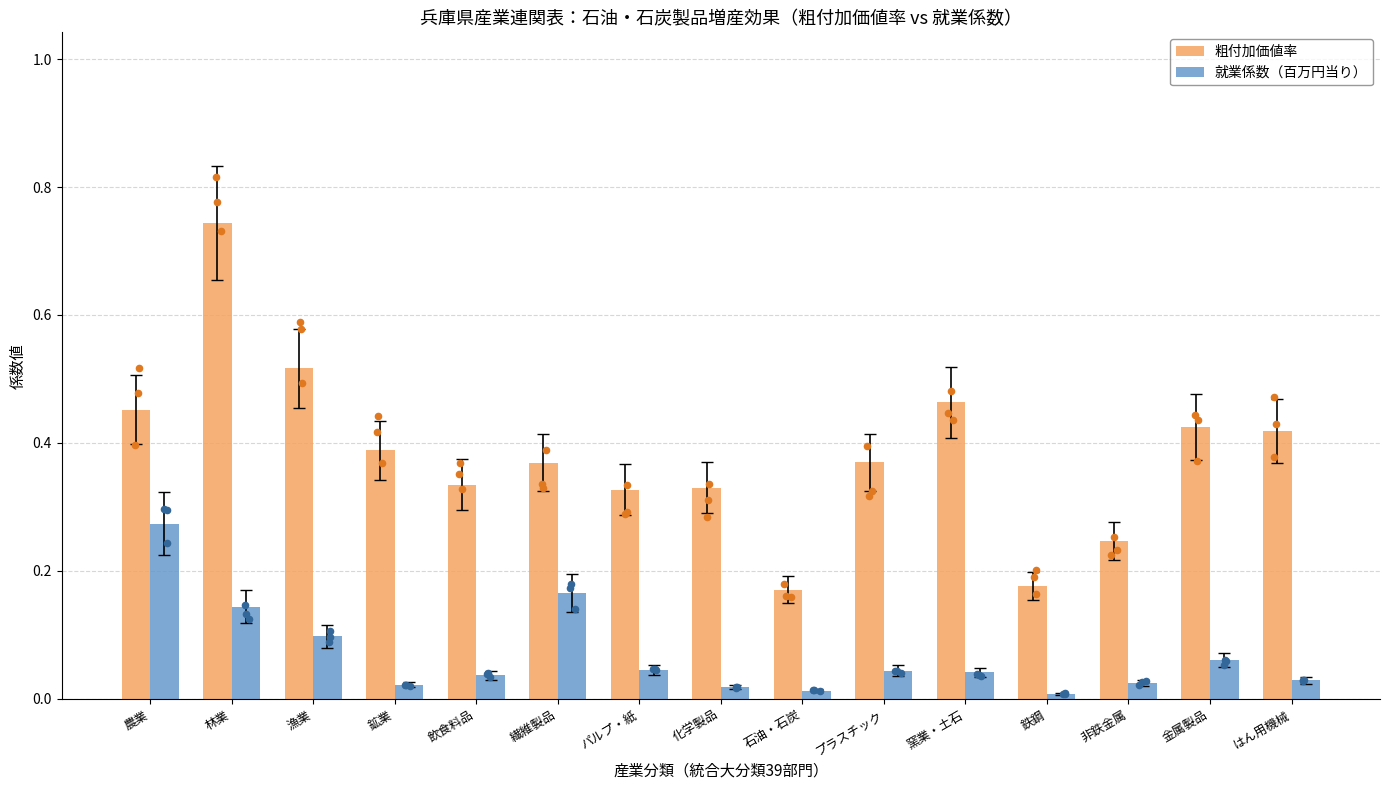

Which series has the largest total across all categories?

粗付加価値率